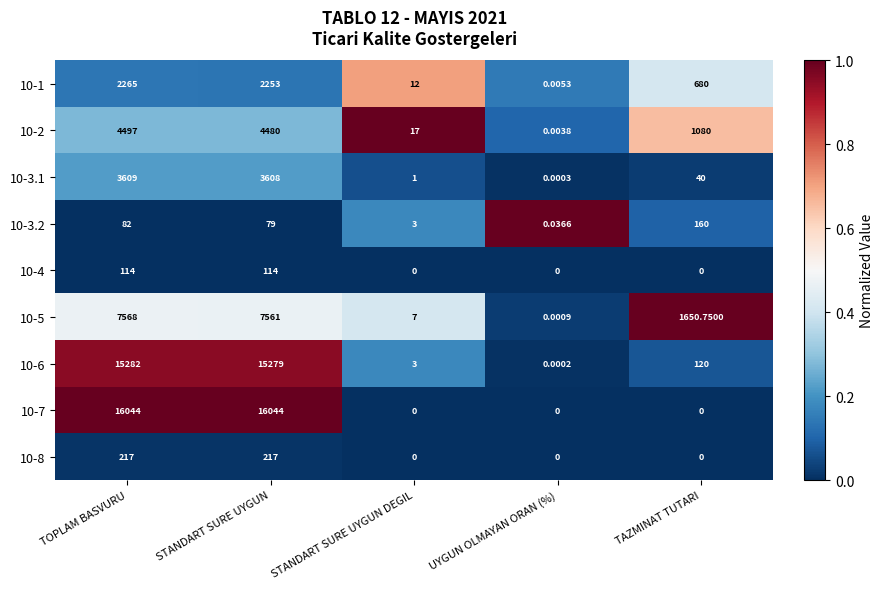

What is the total value across all series at STANDART SURE UYGUN?

49635.0